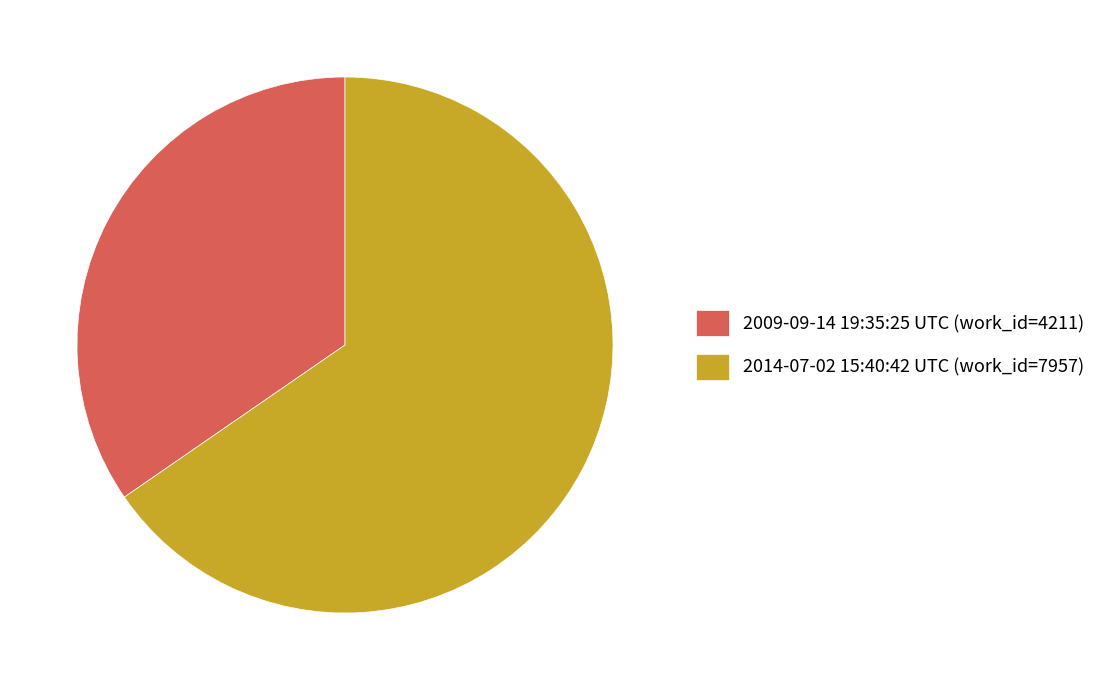

The 2009-09-14 19:35:25 UTC slice represents 28% of the pie. True or false?

False